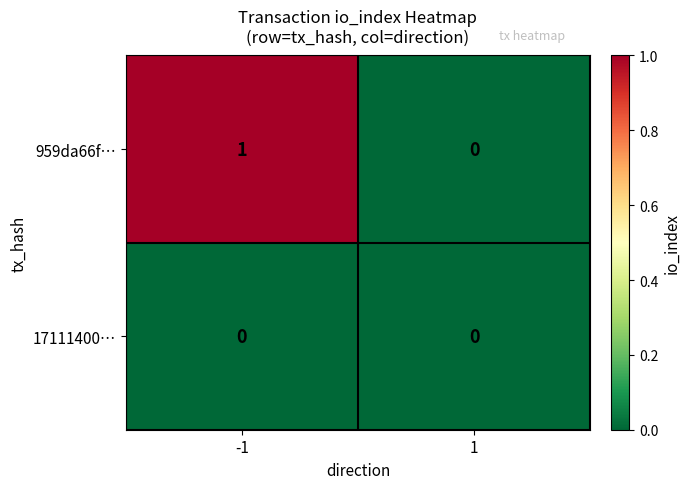

Rank the series by their average value, from highest to lowest.

959da66f…, 17111400…